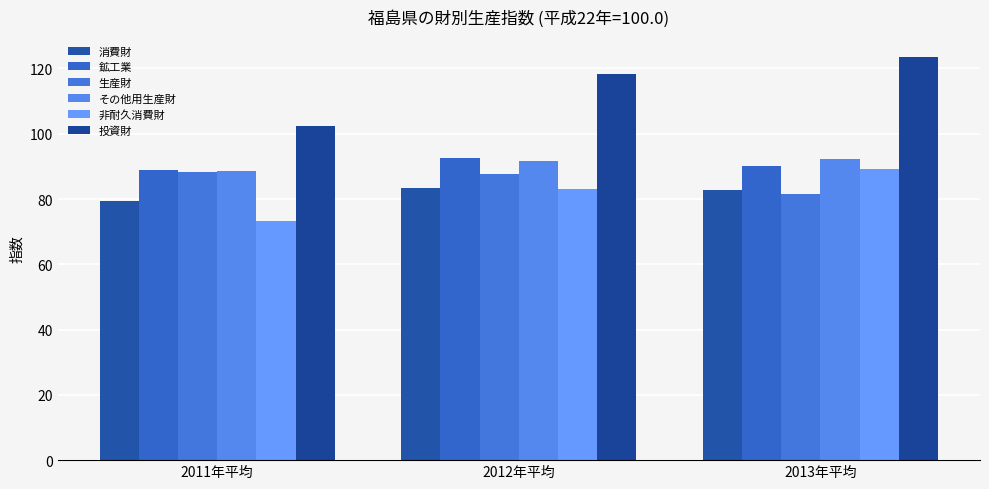

What is the label of the 1st bar from the left?

2011年平均